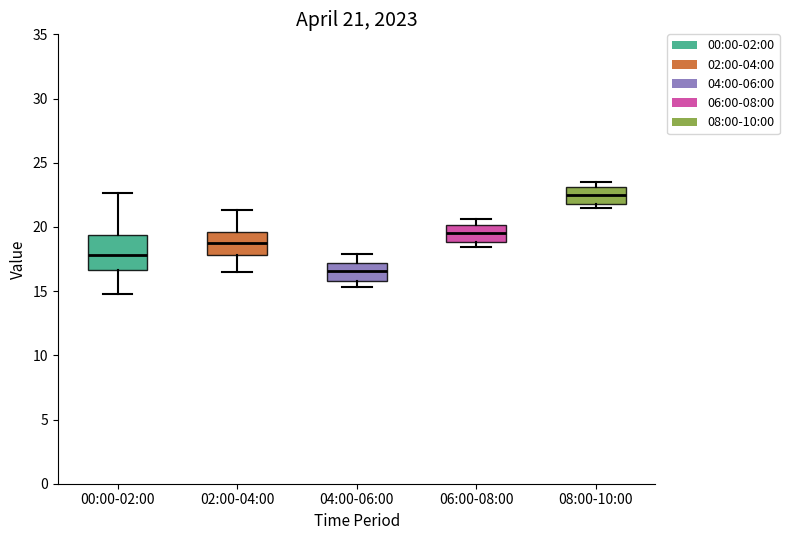

Comparing the boxes themselves (not the whiskers), which one is the tallest?

00:00-02:00